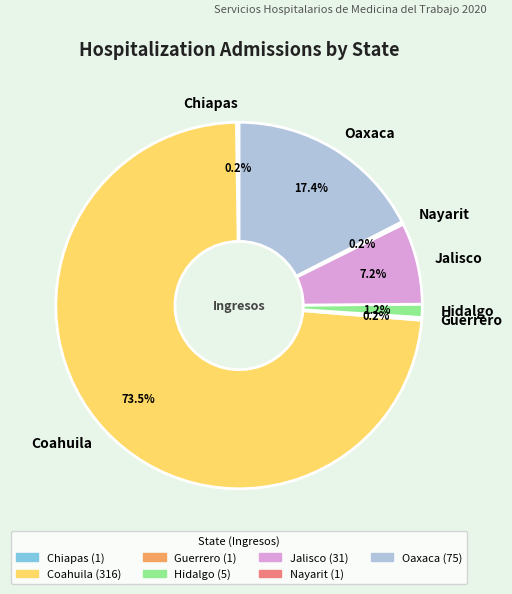

To the nearest percent, what is the average slice percentage?

14%